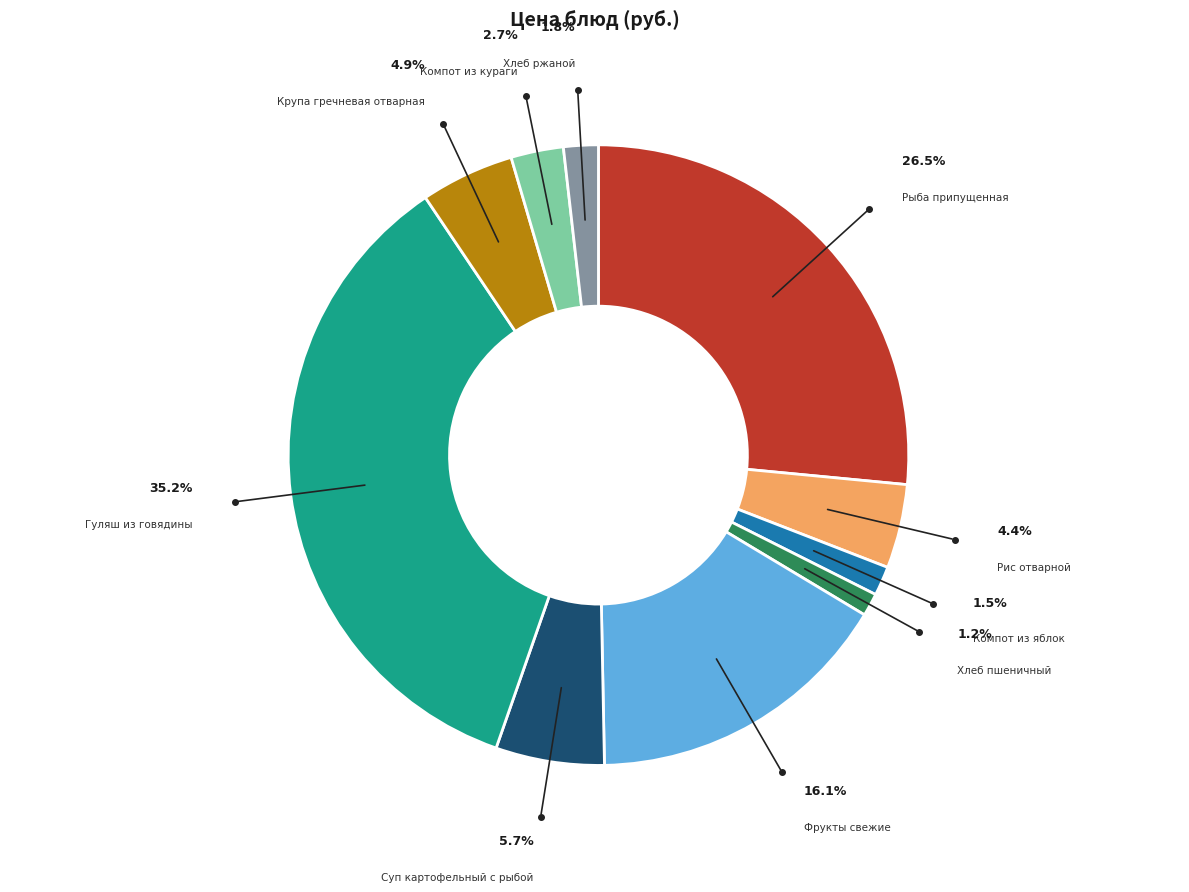

Is there any slice that represents more than half of the pie?

No